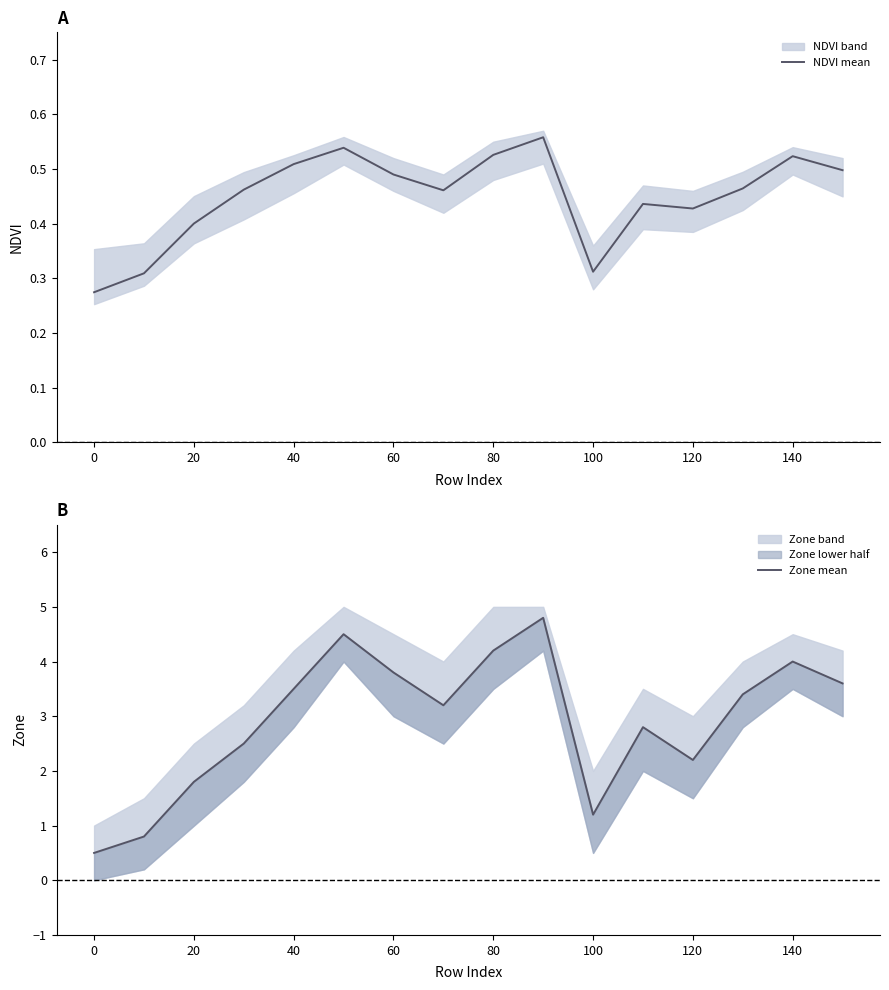

How many lines are shown in the chart?

2